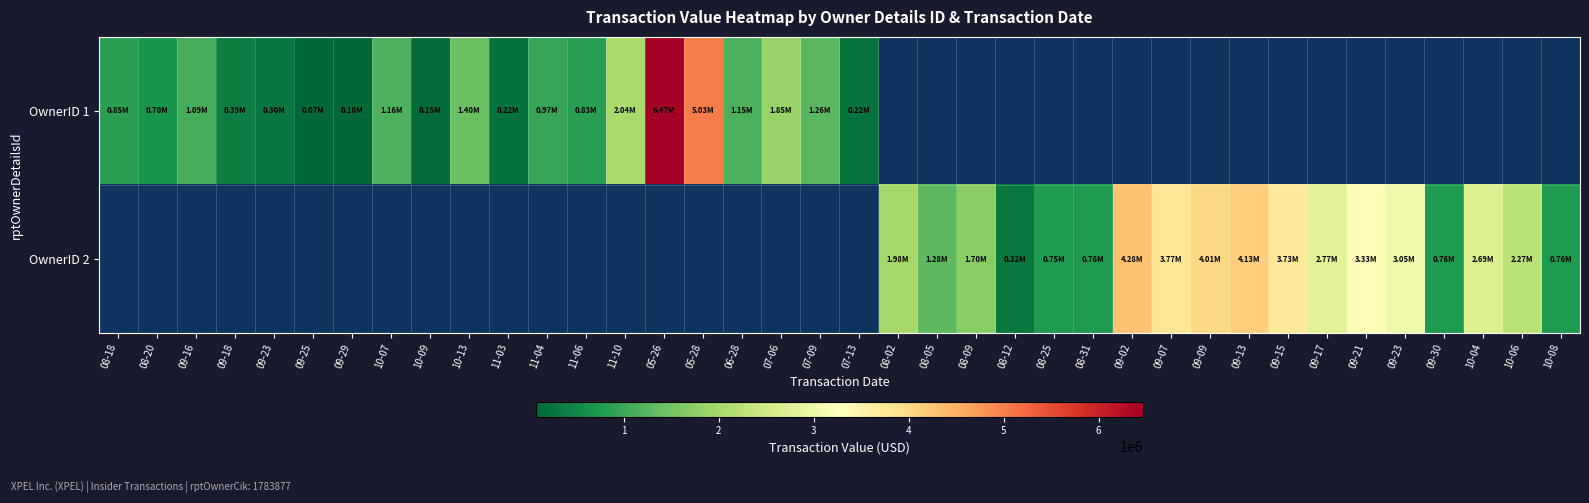

Rank the series at 08-12 from lowest to highest value.

OwnerID 1, OwnerID 2